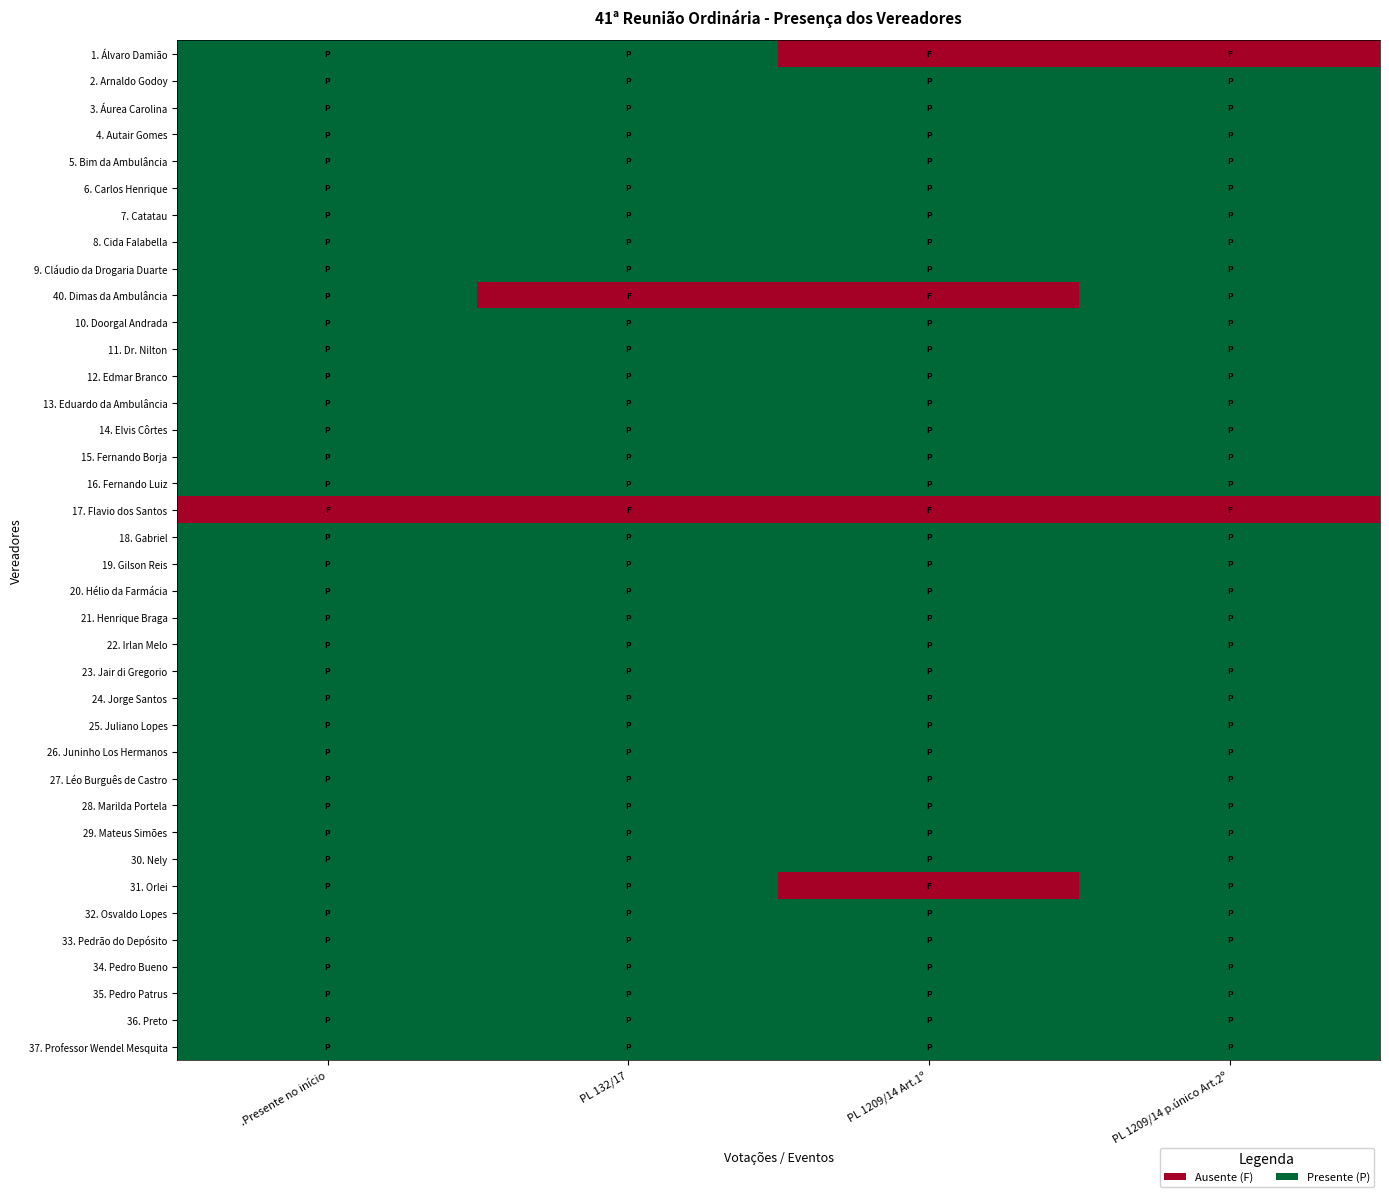

At which category is the sum across all series the highest?

.Presente no início